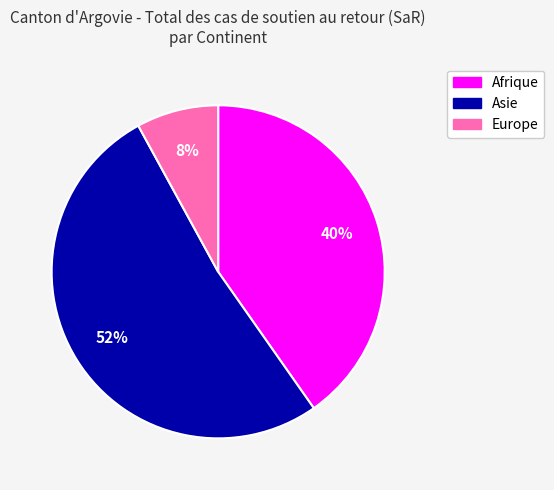

Which slice represents more than half of the pie?

Asie